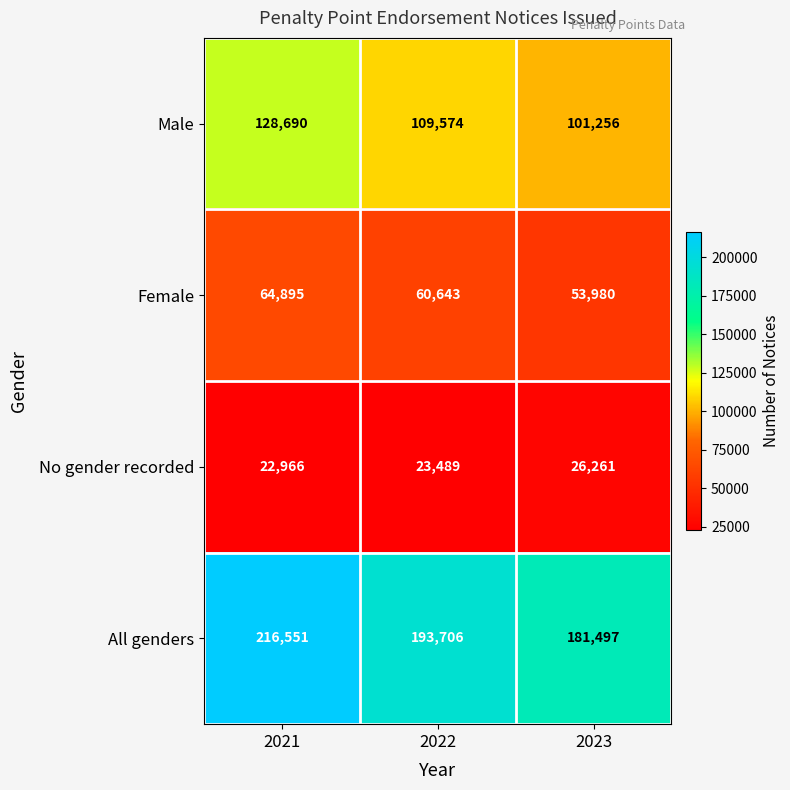

The value of Female at 2023 is 78616. True or false?

False